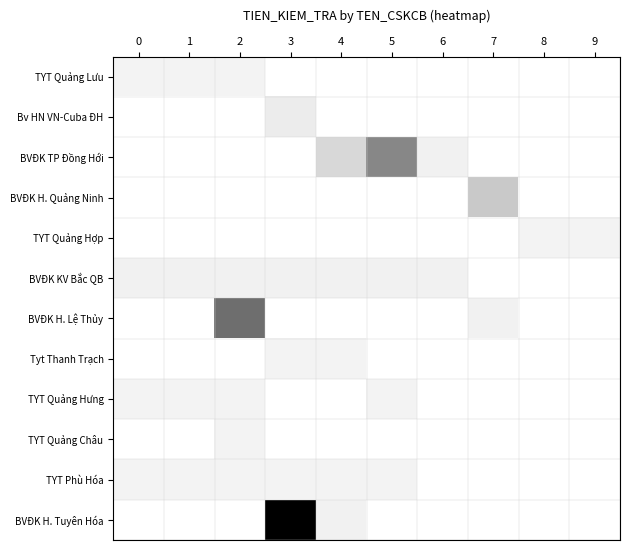

At how many categories does at least one series exceed 21972?

10